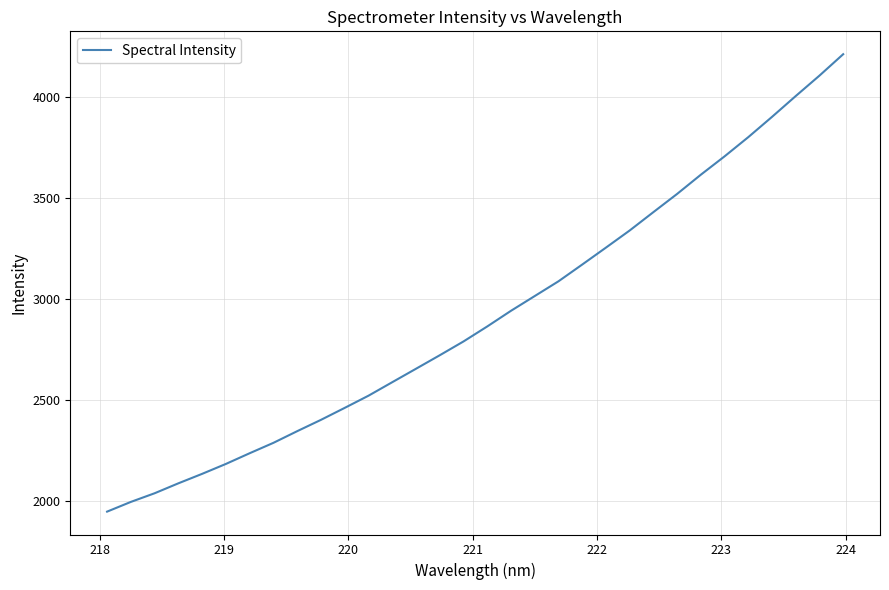

What is the difference between the maximum and minimum values?

2263.9